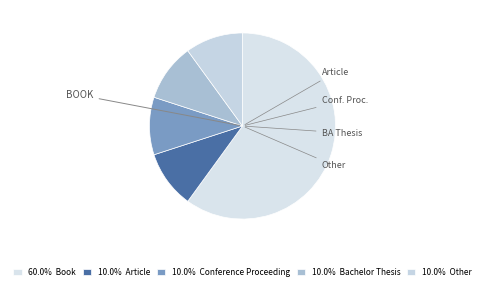

Count the number of slices in the pie.

5